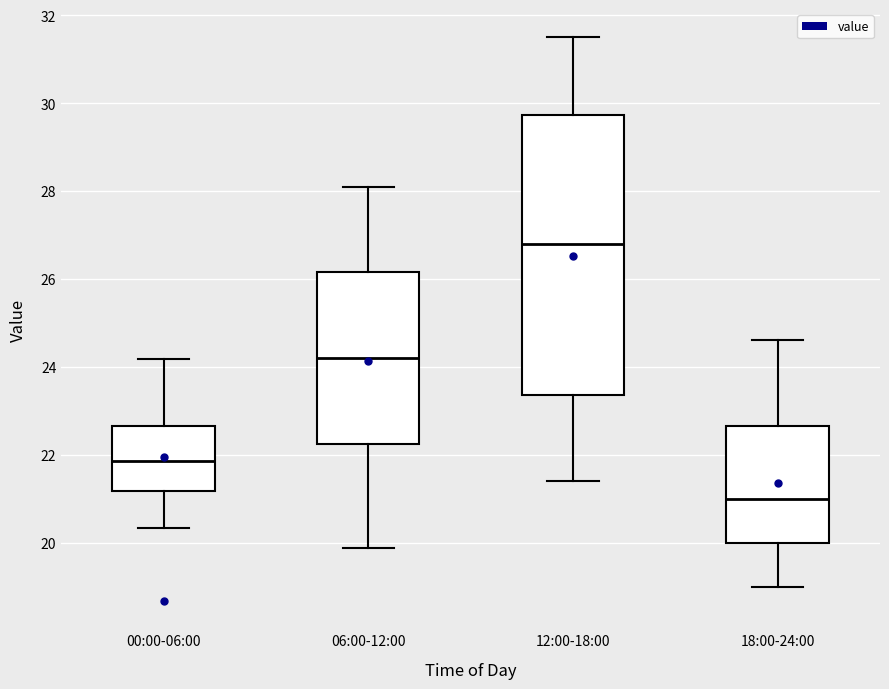

Where does the lower whisker of the box for 18:00-24:00 end on the y-axis? The values are not printed on the chart, so give them approximately, as read against the axis.

19.0